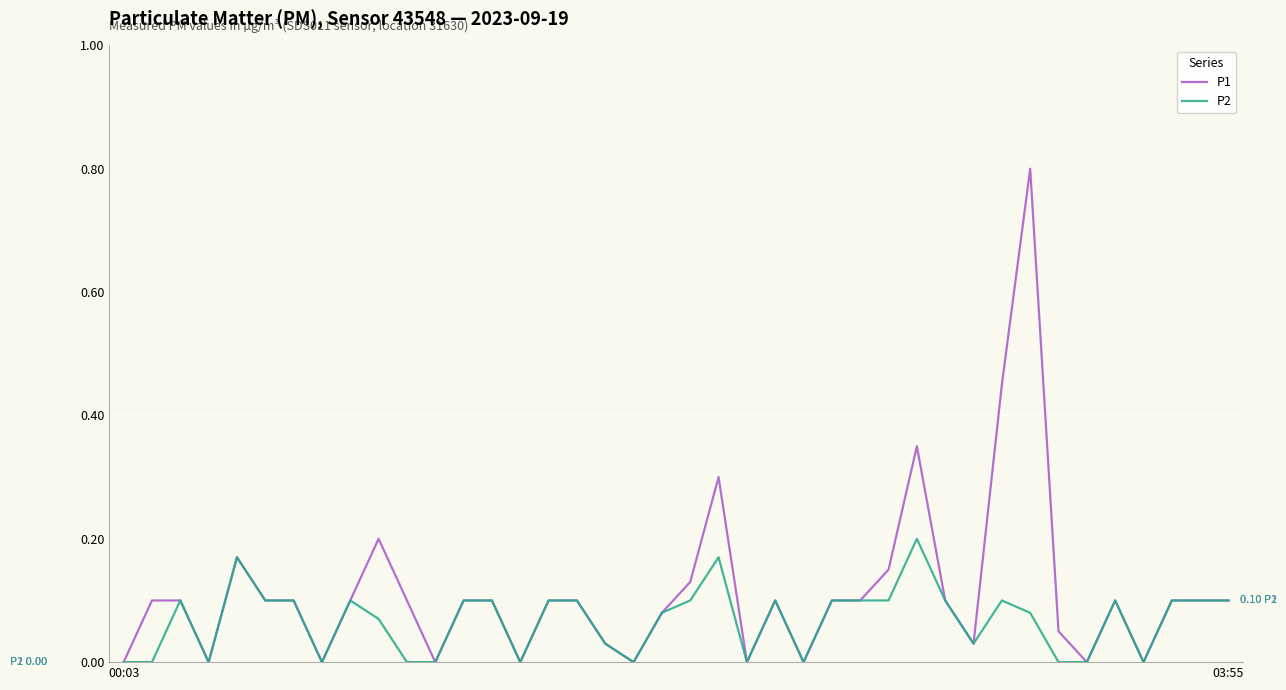

Does the chart have visible grid lines?

Yes